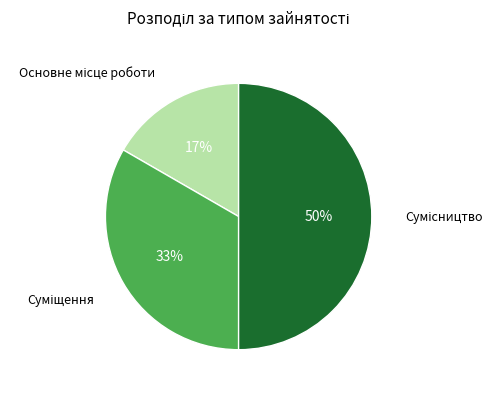

To the nearest percent, what is the difference between the largest and smallest slice percentages?

33%